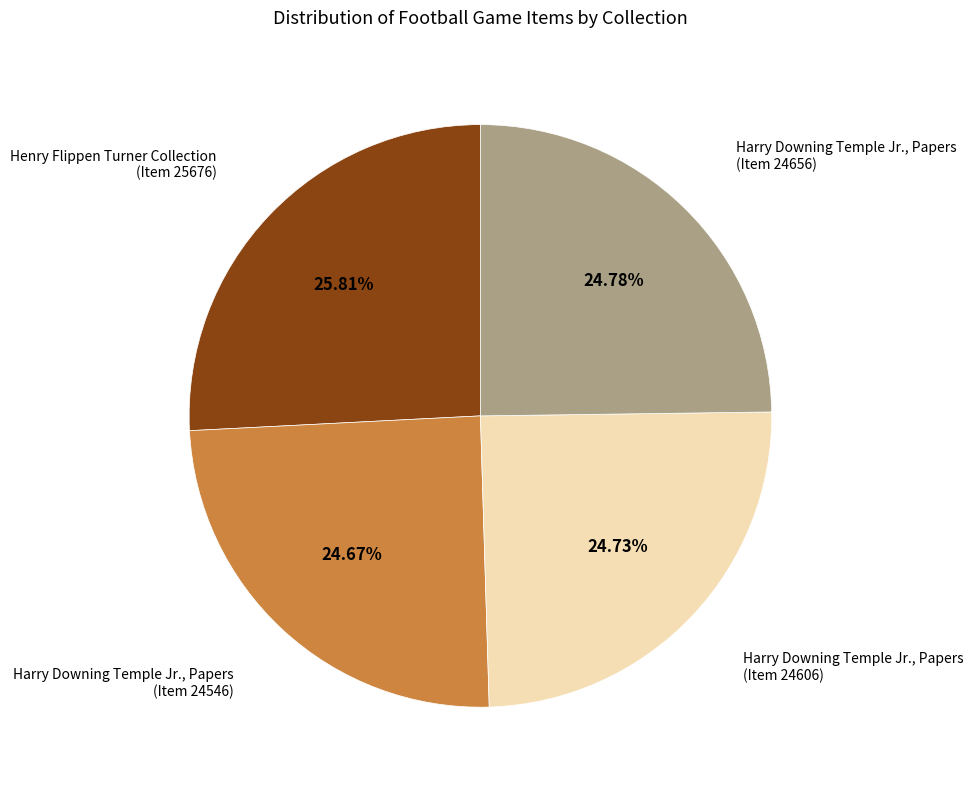

Is there any slice that represents more than half of the pie?

No